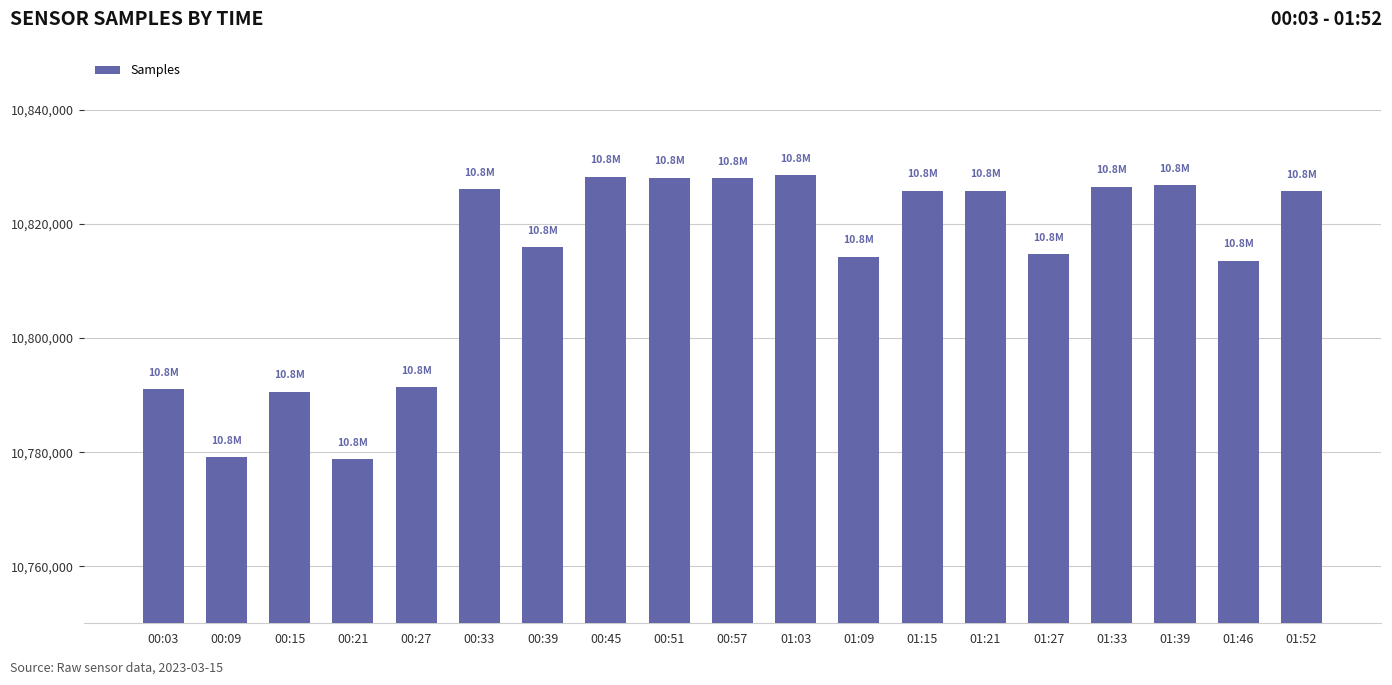

How many data points does each series have?

19